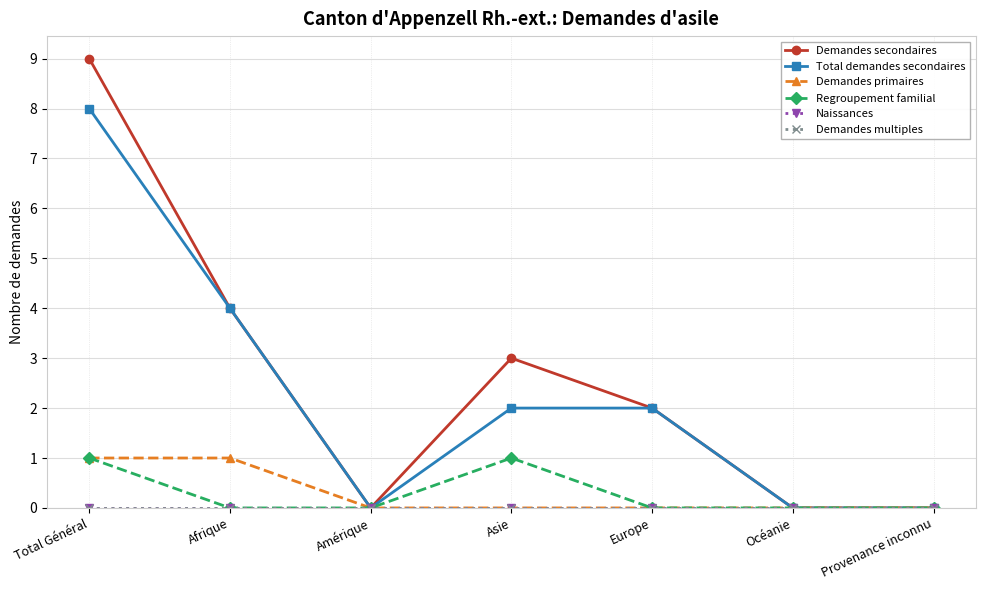

At which category does the chart reach its peak across all series?

Total Général